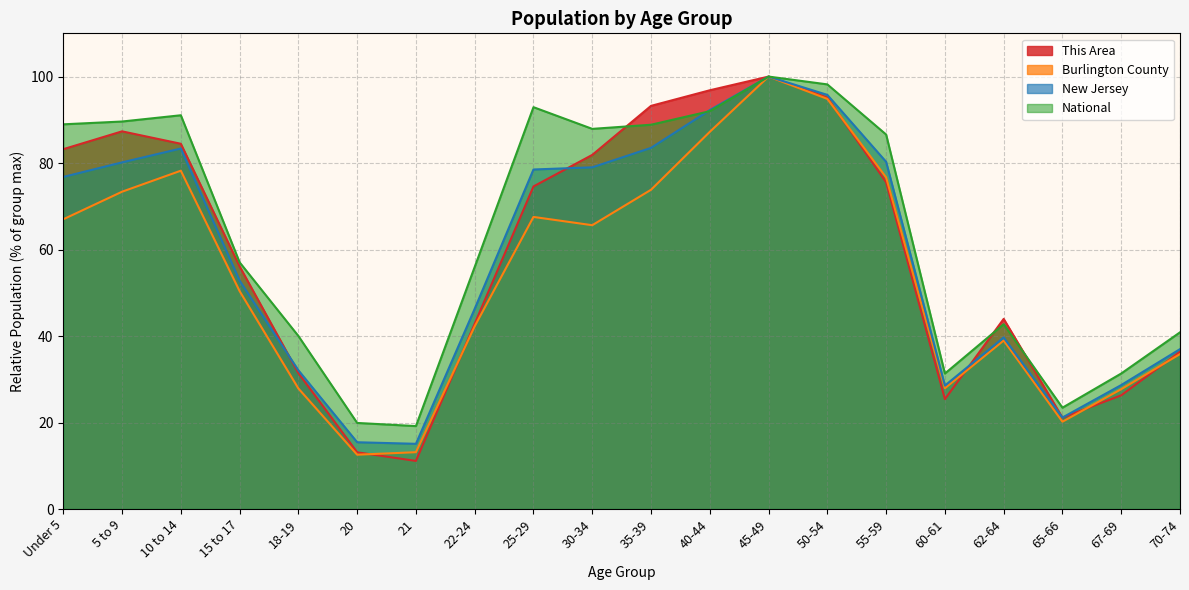

What is the difference between the highest and lowest values at 70-74?

5.0